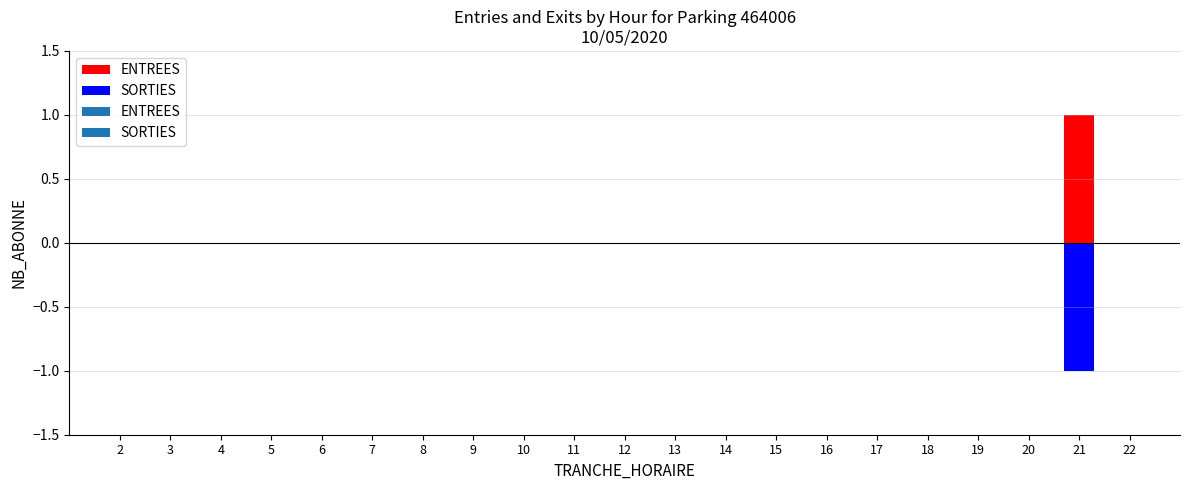

True or false: ENTREES has a value of 0 at 16.

False